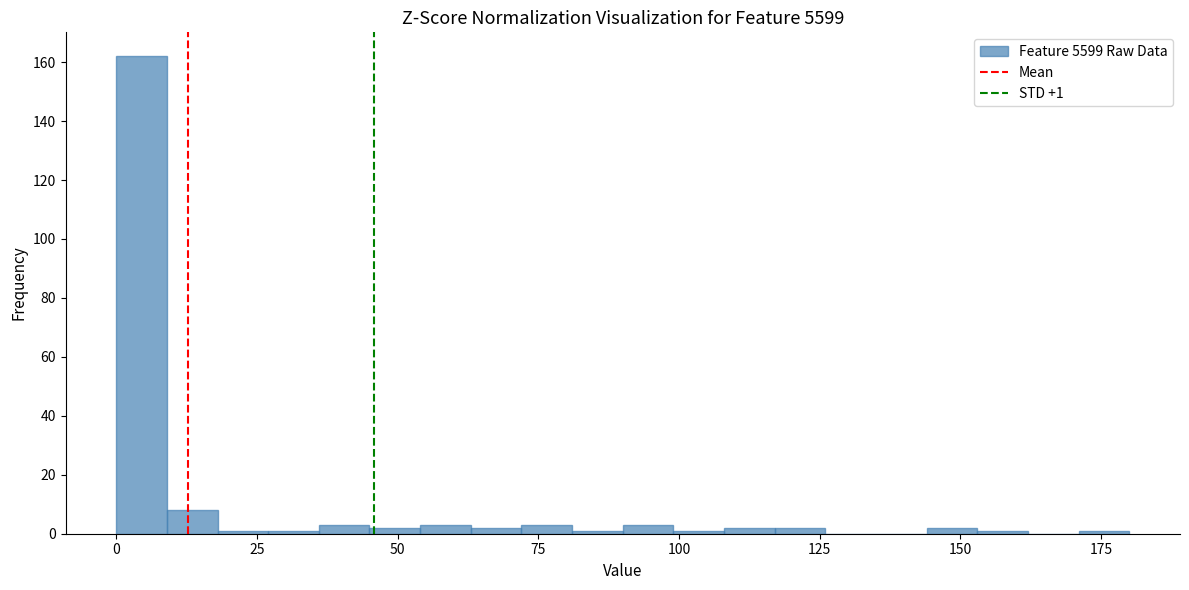

Around what value on the x-axis is the tallest bar? Give the approximate position of its centre, as read against the axis.

5